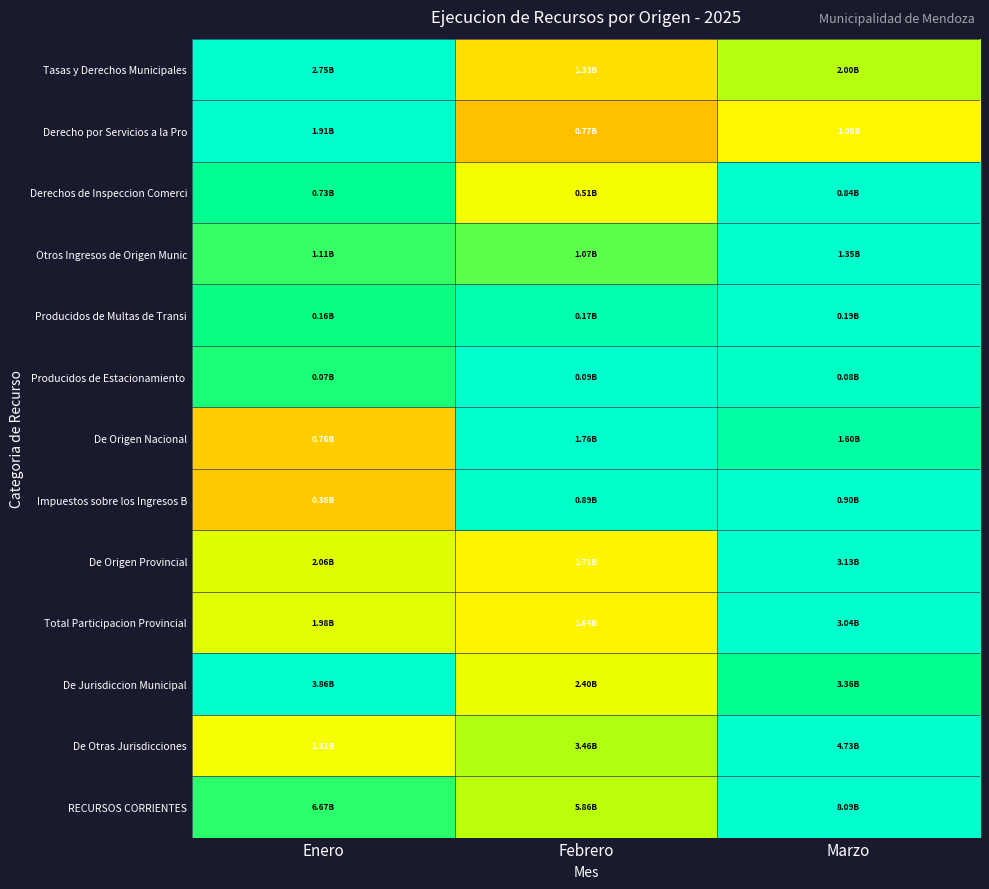

Which label corresponds to the smallest value in the chart?

Febrero